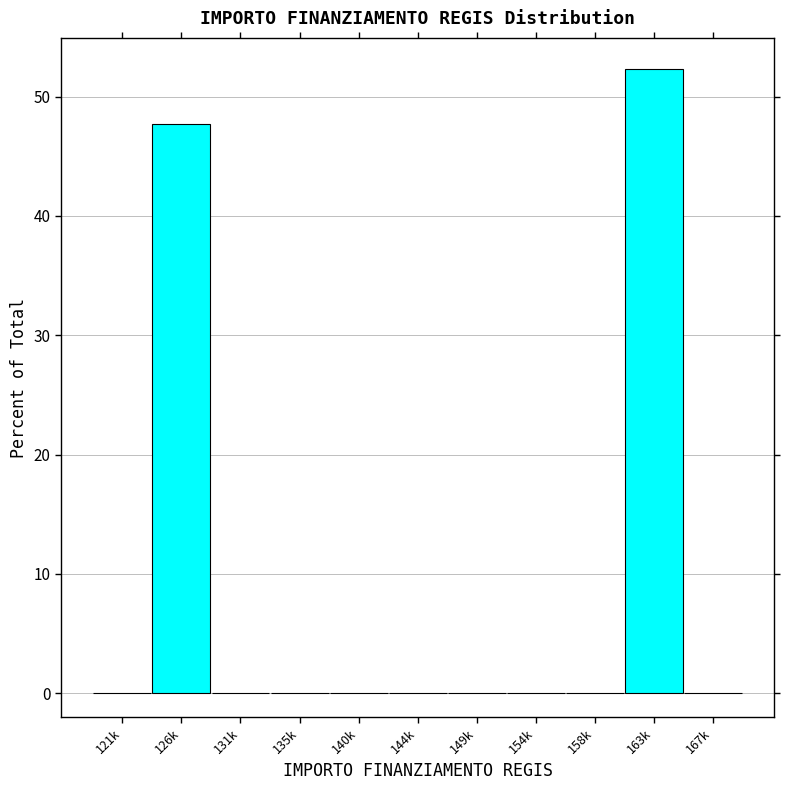

Reading right to left, extract all data points from this chart.

167k=0.0	163k=52.3	158k=0.0	154k=0.0	149k=0.0	144k=0.0	140k=0.0	135k=0.0	131k=0.0	126k=47.7	121k=0.0